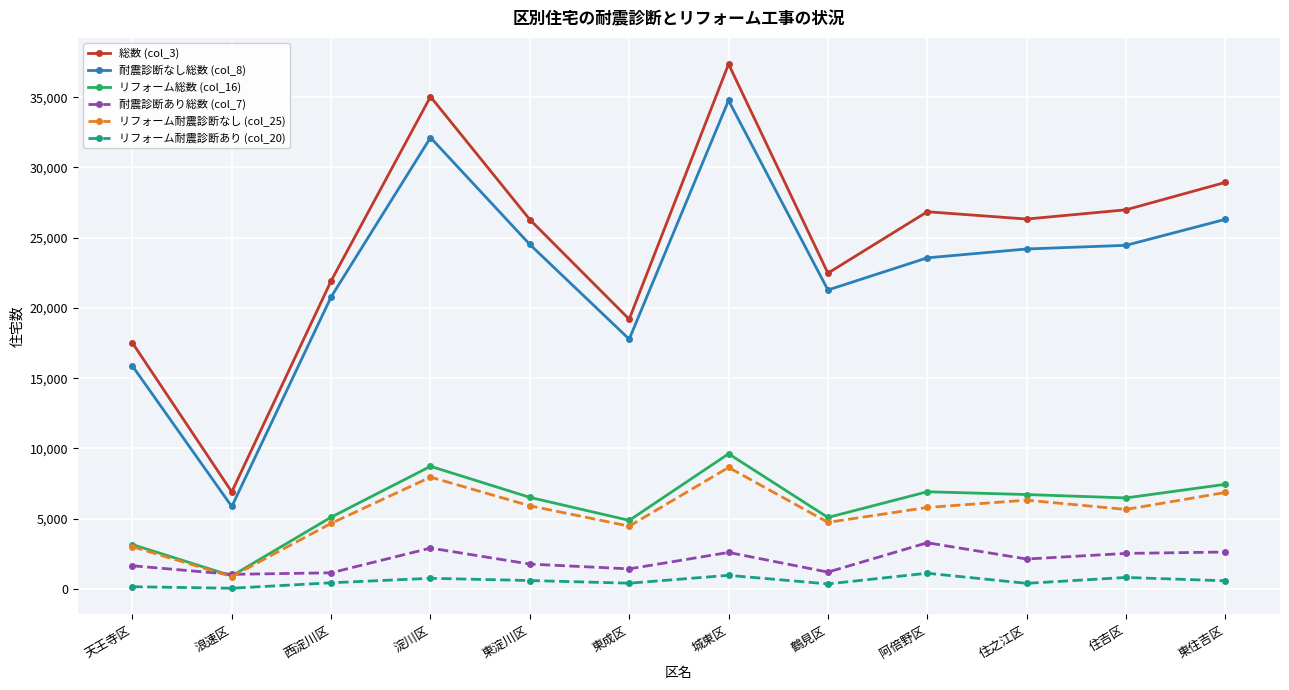

True or false: 耐震診断なし総数 (col_8) and 総数 (col_3) cross at least once.

False